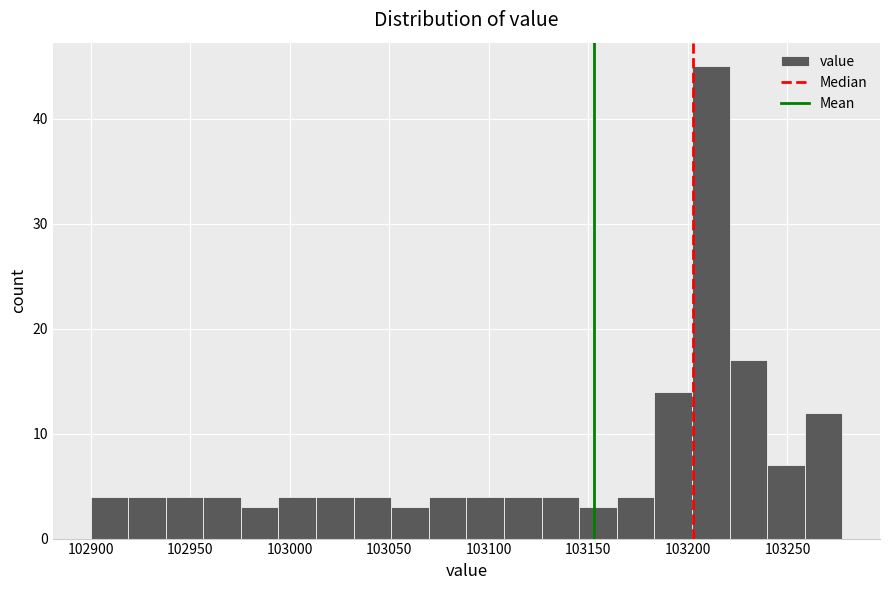

Around what value on the x-axis is the tallest bar? Give the approximate position of its centre, as read against the axis.

103210